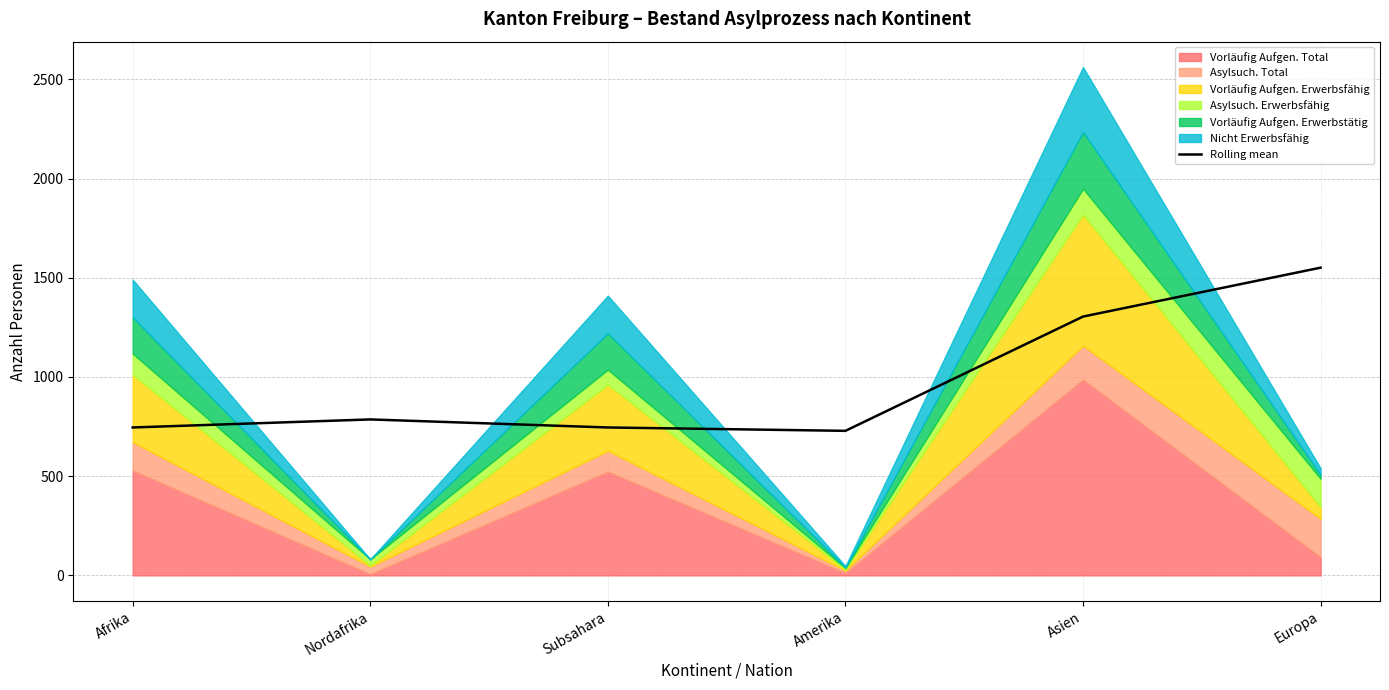

What is the label of the 5th point from the right?

Nordafrika